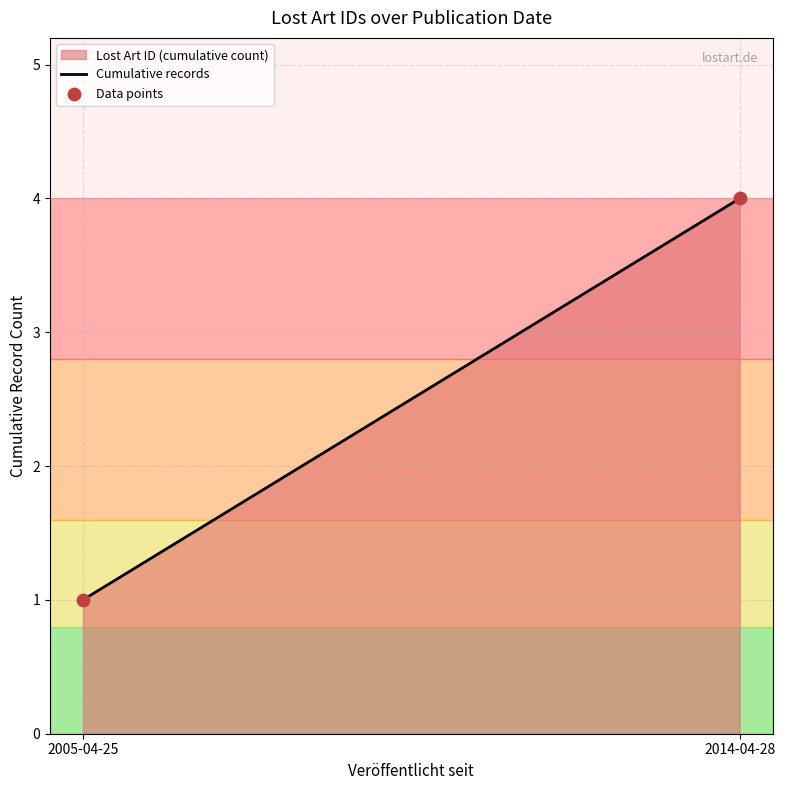

What is the range of Y values (max minus min)?

3